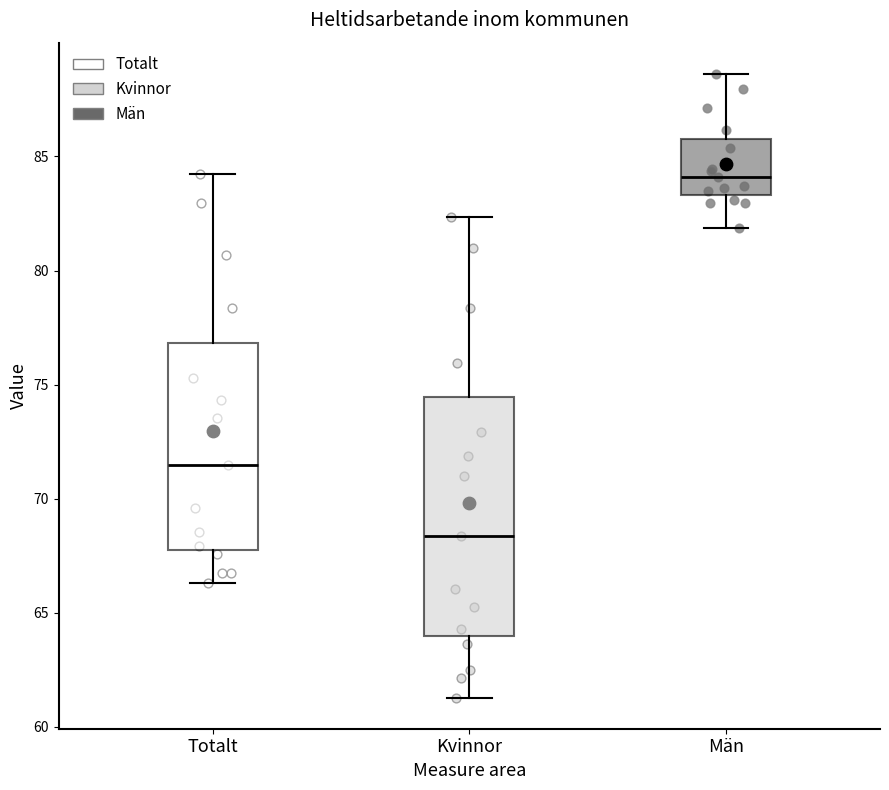

Reading left to right, read every box against the y-axis: the position of its median line, the range the box covers, and the ends of its whiskers. The values are not printed on the chart, so give them approximately, as read against the axis.

Totalt: median 71.5, box 68.0 to 77.0, whiskers 66.5 to 84.0
Kvinnor: median 68.5, box 64.0 to 74.5, whiskers 61.5 to 82.5
Män: median 84.0, box 83.5 to 86.0, whiskers 82.0 to 88.5